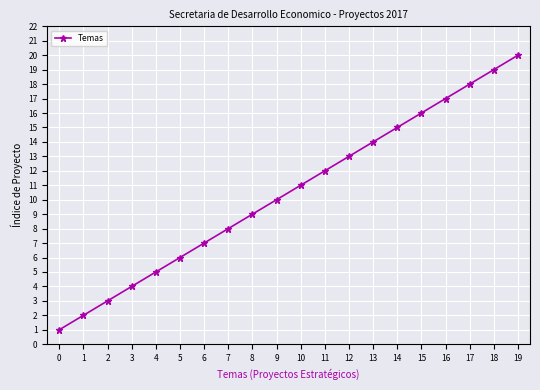

True or false: the data has more than 2 interior local peaks.

False